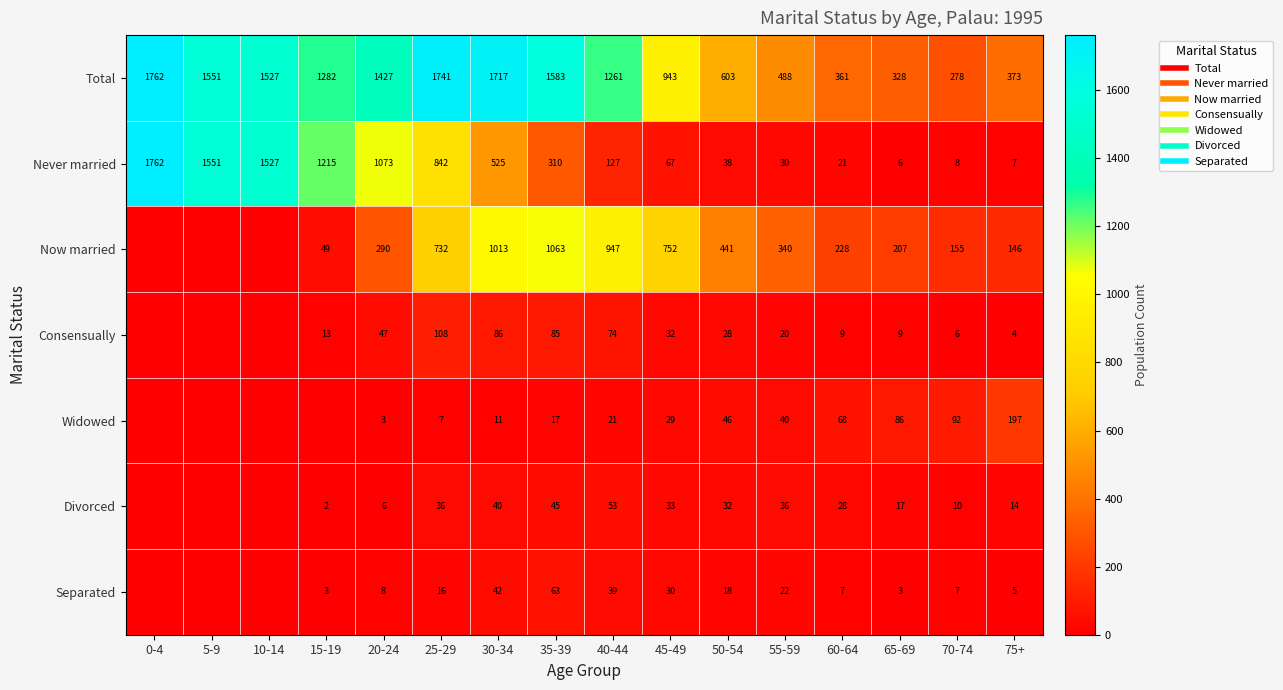

Which series has the largest range (max minus min)?

Never married